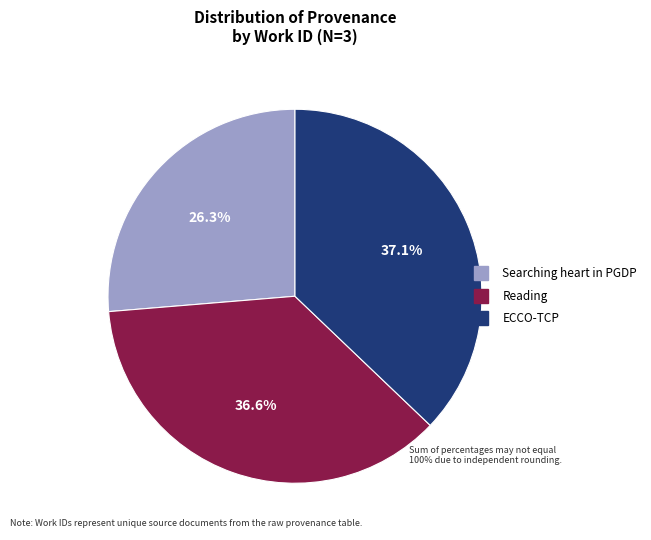

What percentage is the Reading slice, to the nearest percent?

37%